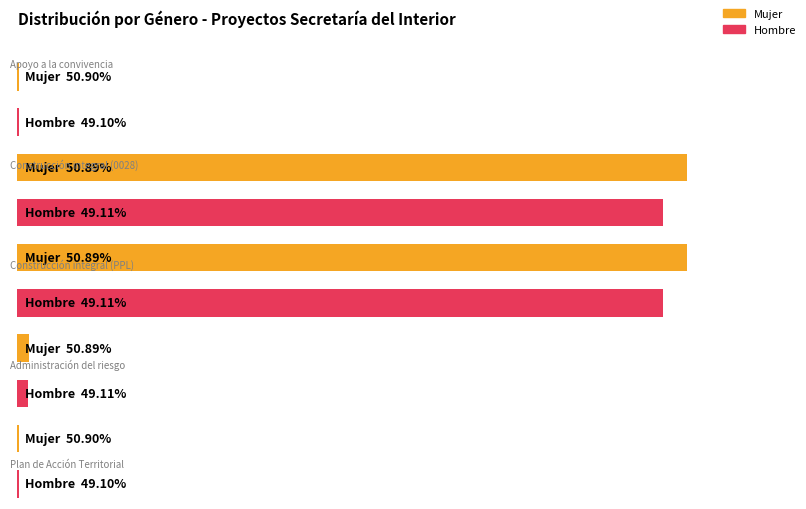

Where does the Mujer series first go above 5089?

Construcción integral (0028)